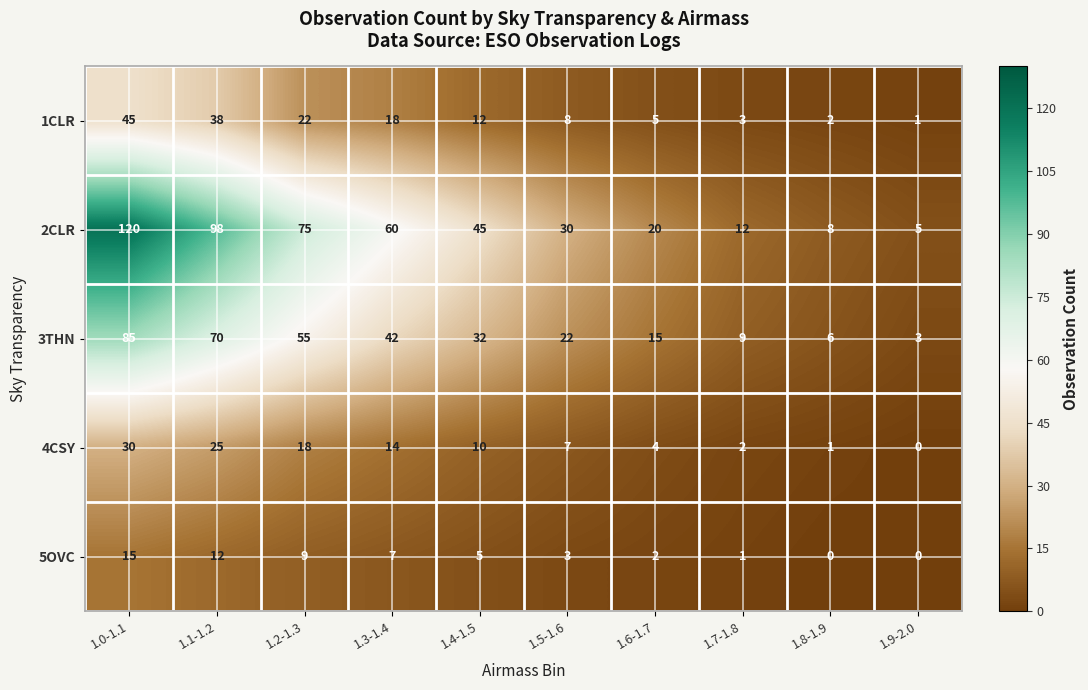

Is it true that 4CSY equals 18 at 1.2-1.3?

True